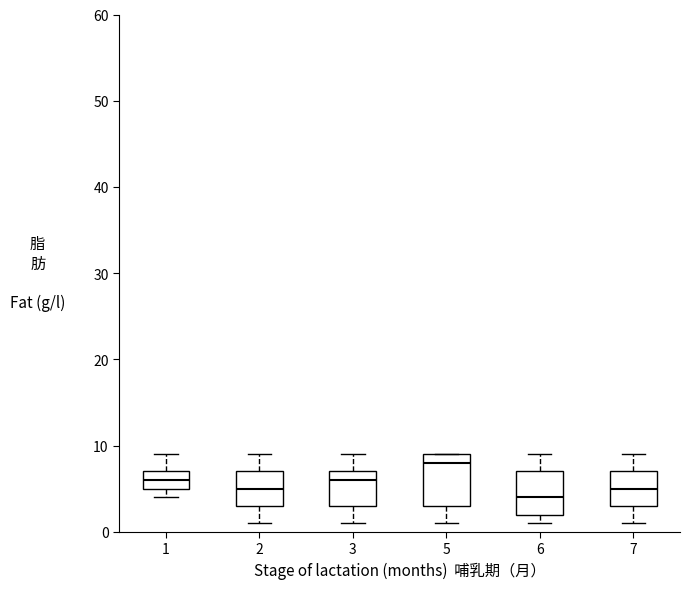

Reading left to right, transcribe this box plot: for each box, give where its median line is, the range the box spans, and where its two whiskers end, as read against the y-axis. The values are not printed on the chart, so give them approximately, as read against the axis.

1: median 6, box 5 to 7, whiskers 4 to 9
2: median 5, box 3 to 7, whiskers 1 to 9
3: median 6, box 3 to 7, whiskers 1 to 9
5: median 8, box 3 to 9, whiskers 1 to 9
6: median 4, box 2 to 7, whiskers 1 to 9
7: median 5, box 3 to 7, whiskers 1 to 9